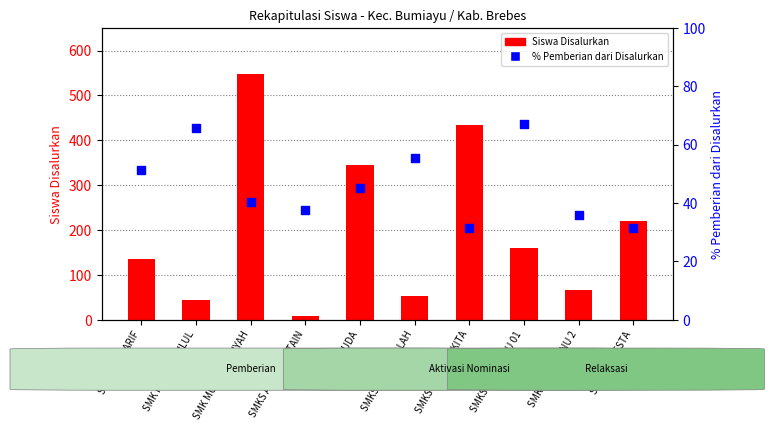

Which series has the largest Y range (max minus min)?

Siswa Disalurkan